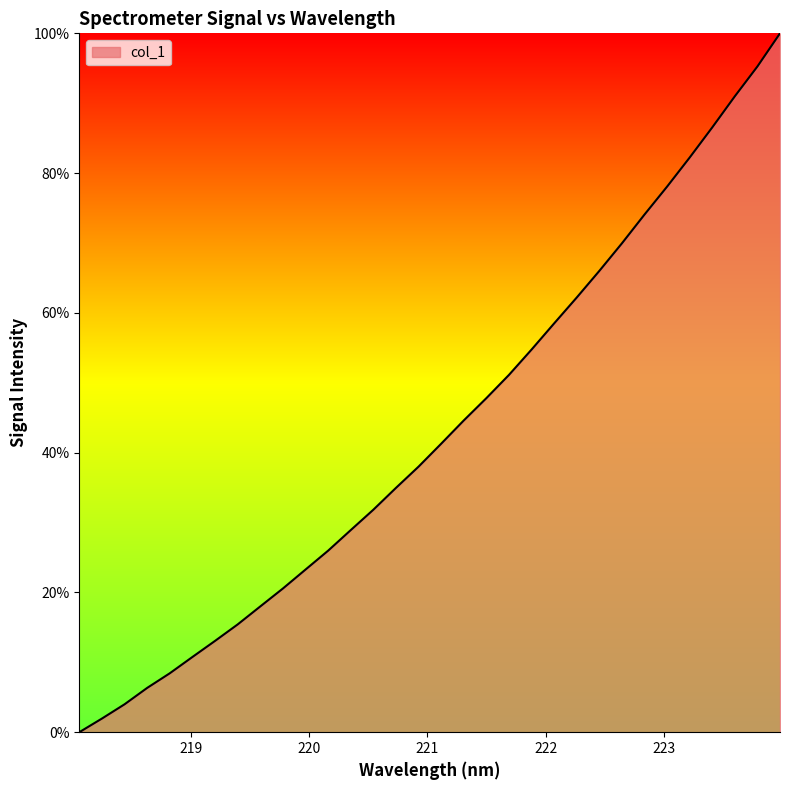

What is the maximum value shown in the chart?

100.0